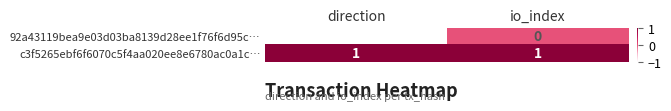

Which series has the largest range (max minus min)?

92a43119bea9e03d03ba8139d28ee1f76f6d95c…